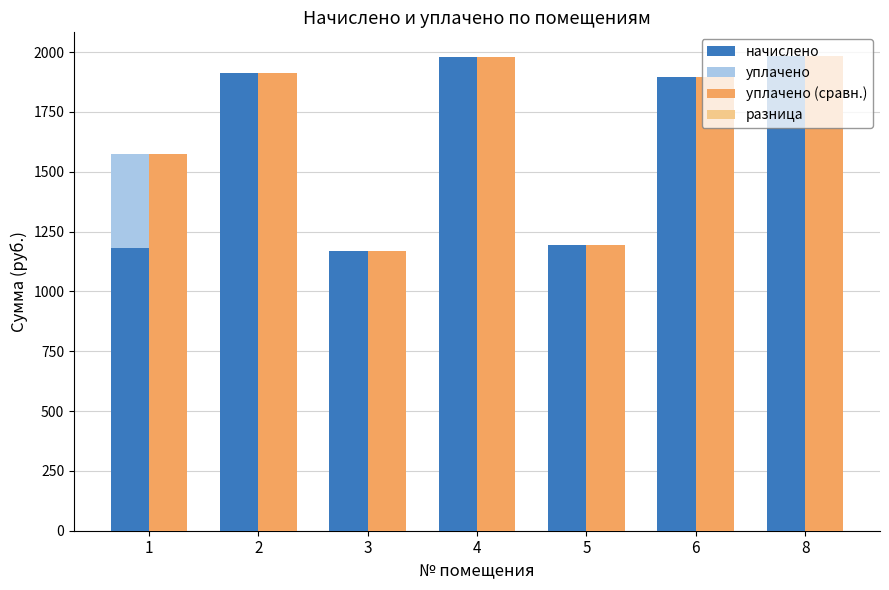

What is the total value across all series at 5?

3585.3